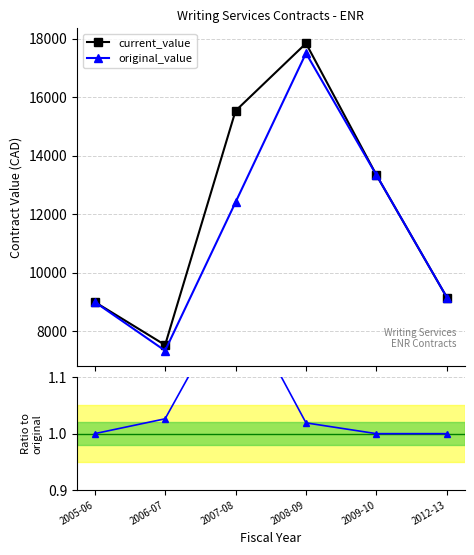

Which series has the largest total across all categories?

current_value